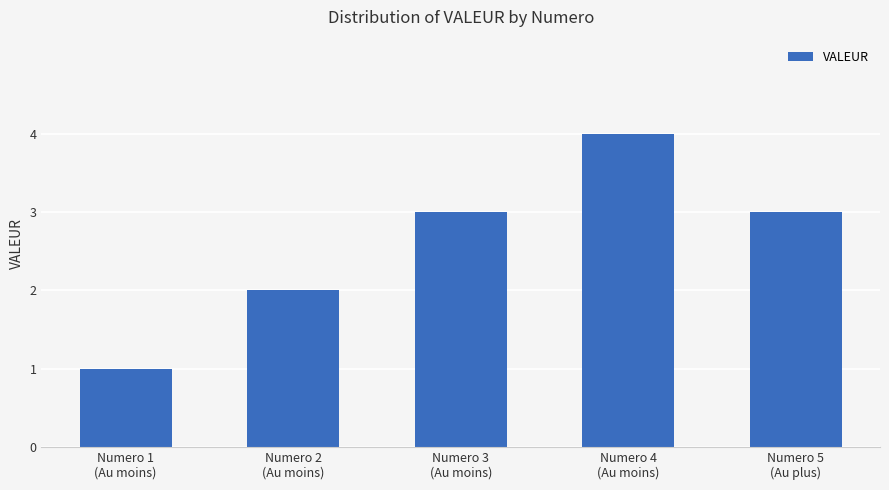

Which category has the lowest value across all series?

Numero 1
(Au moins)